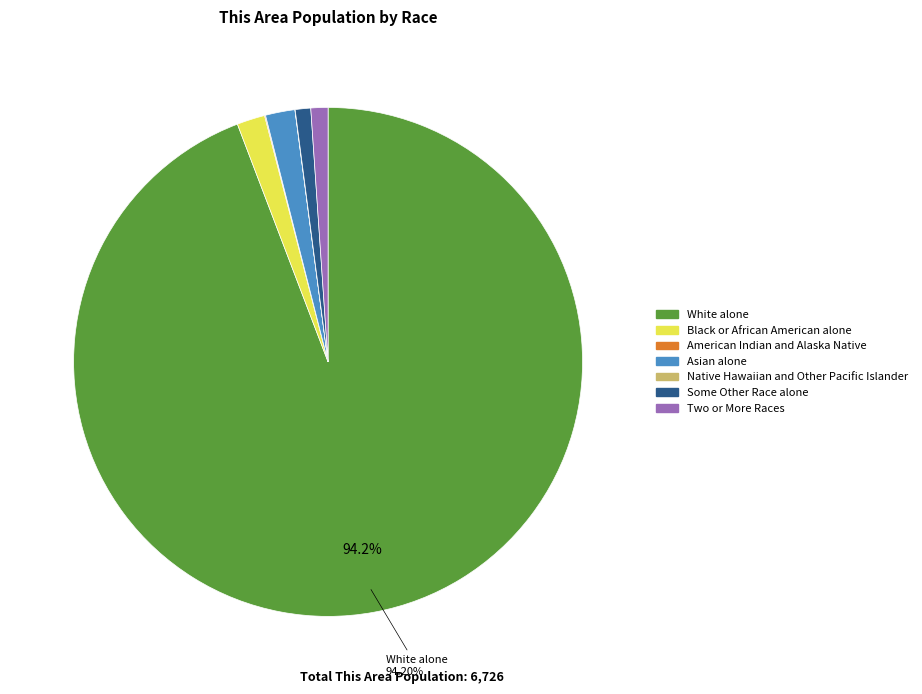

What is the largest slice in the pie chart?

White alone